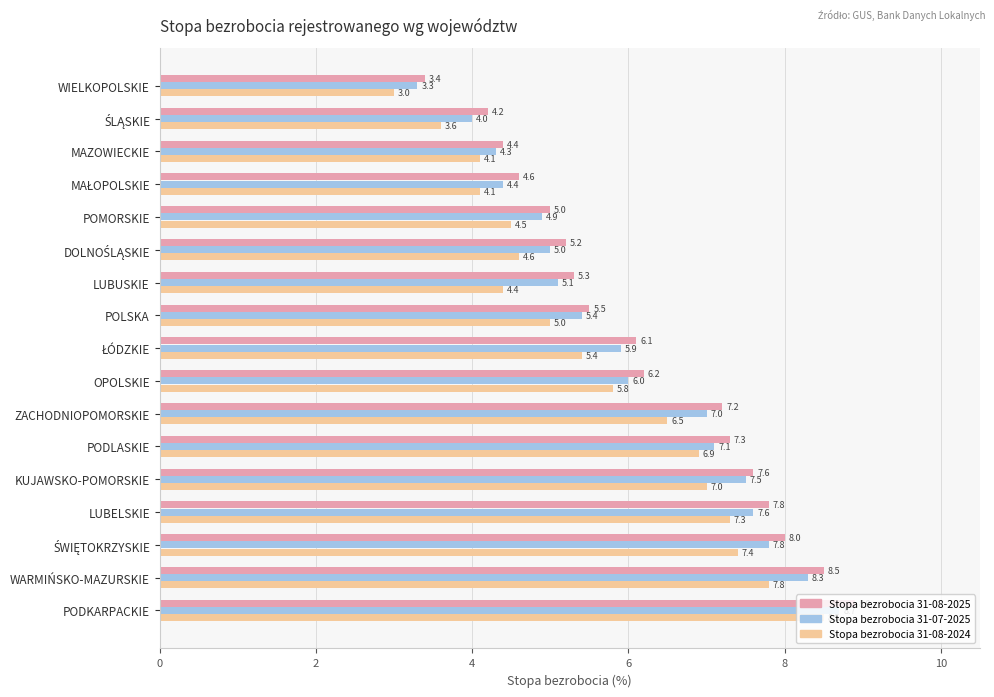

Between POMORSKIE and ZACHODNIOPOMORSKIE, which series saw the biggest shift?

Stopa bezrobocia 31-08-2025